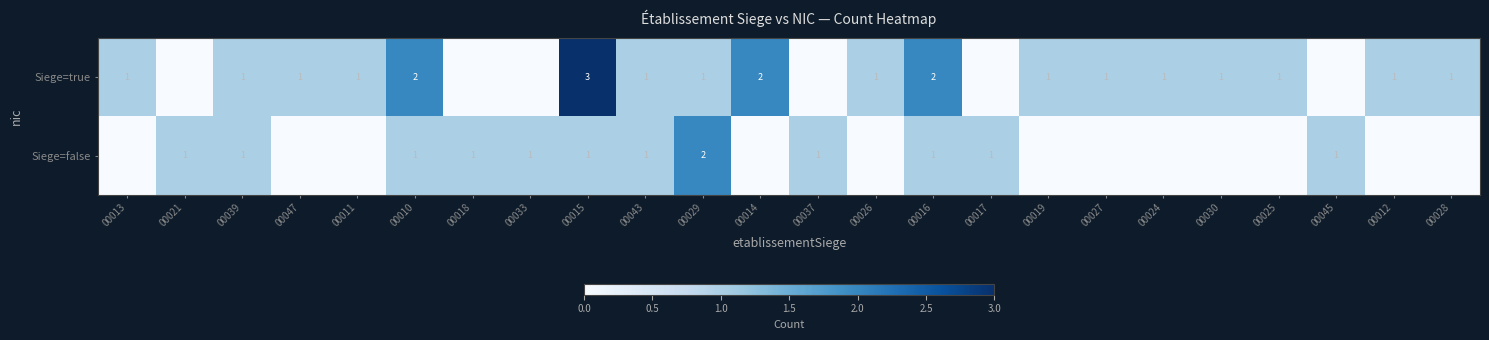

The value of Siege=true at 00012 is 1. True or false?

True